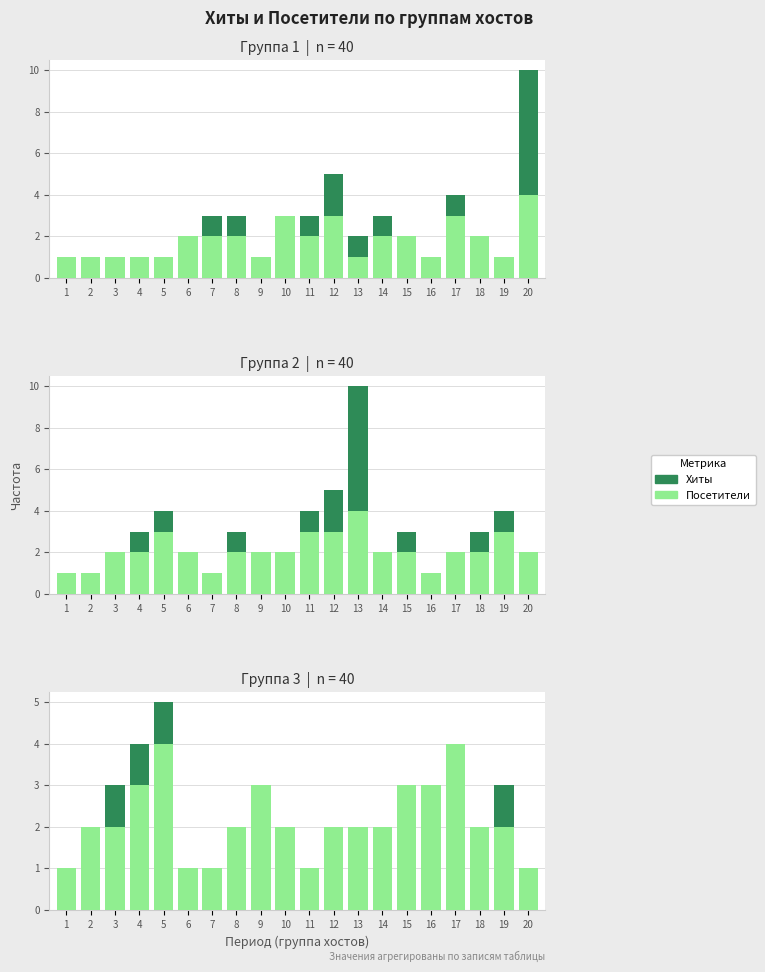

Where is Хиты nearest to the value 3?

3